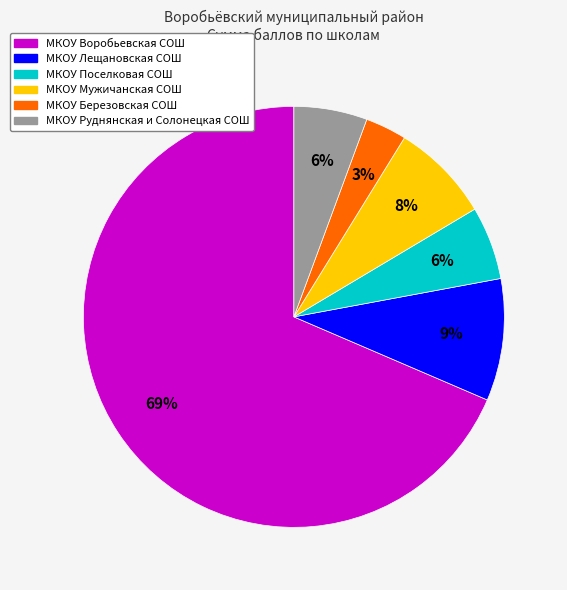

Combined, do МКОУ Воробьевская СОШ and МКОУ Лещановская СОШ account for over 50%?

Yes